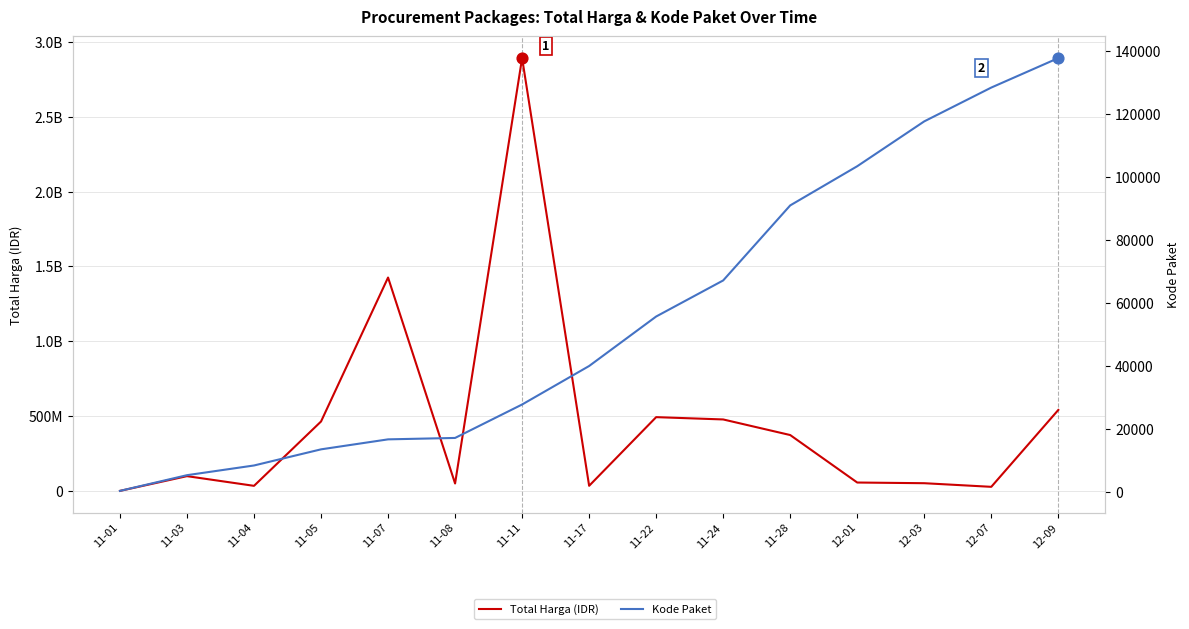

Which series reaches the minimum Y coordinate?

Kode Paket